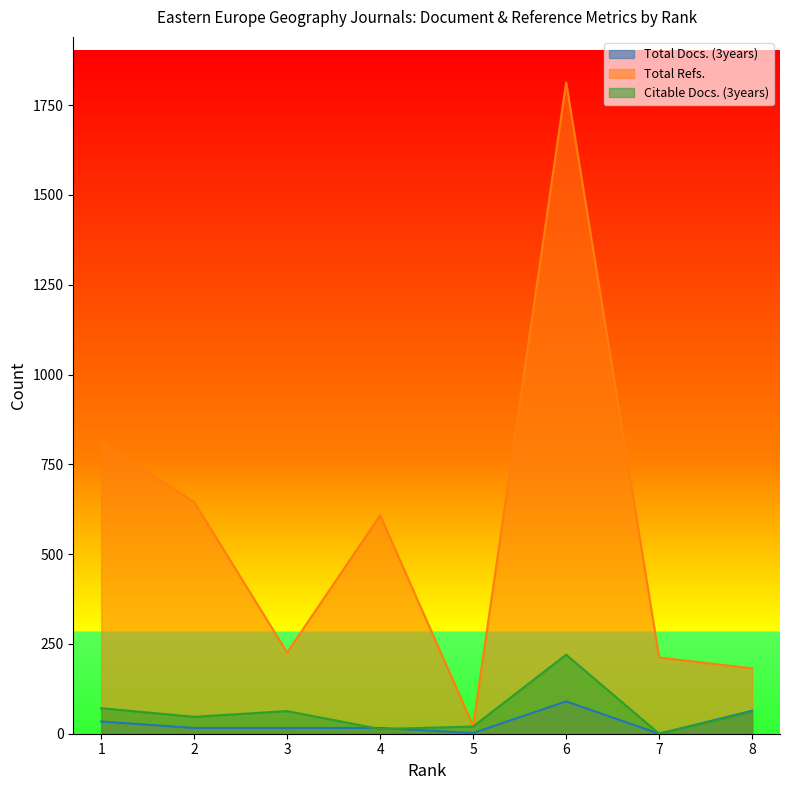

At which category is the sum across all series the highest?

6